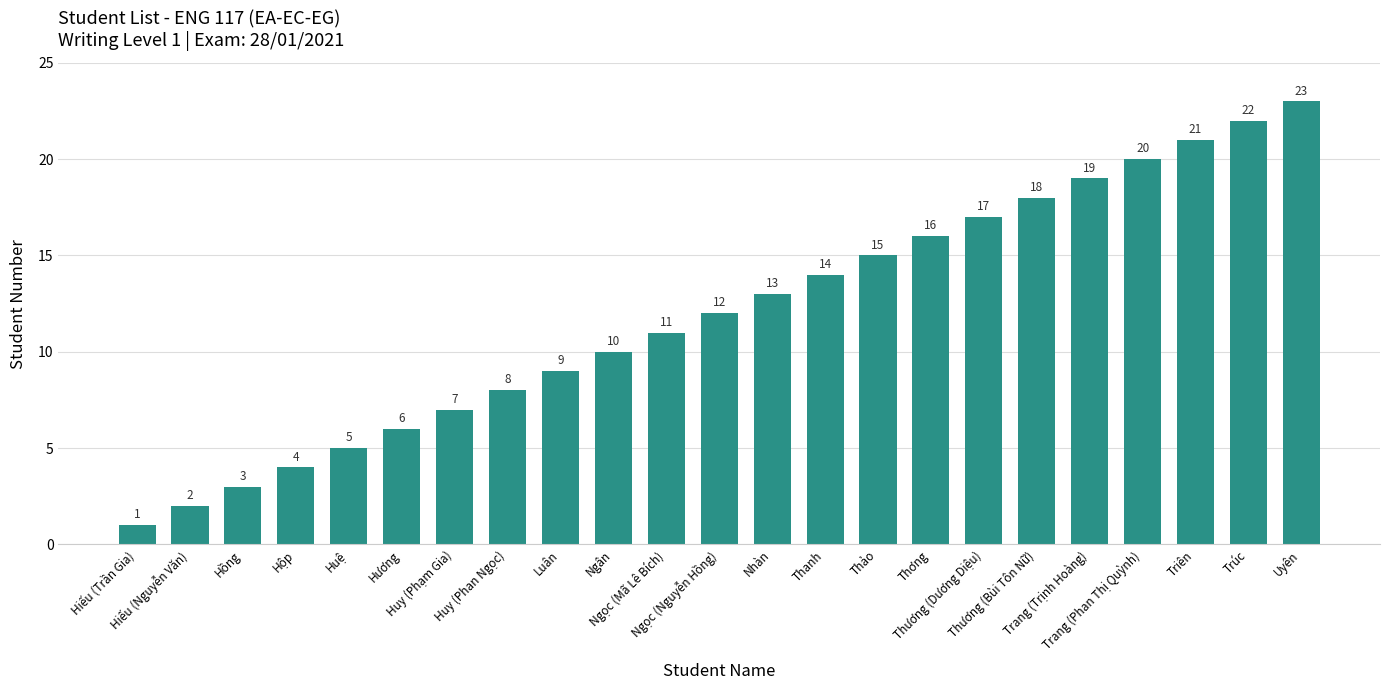

Reading right to left, what are all the values shown in this chart?

Uyên=23	Trúc=22	Triên=21	Trang (Phan Thị Quỳnh)=20	Trang (Trịnh Hoàng)=19	Thương (Bùi Tôn Nữ)=18	Thương (Dương Diệu)=17	Thơng=16	Thảo=15	Thanh=14	Nhàn=13	Ngọc (Nguyễn Hồng)=12	Ngọc (Mã Lê Bích)=11	Ngân=10	Luân=9	Huy (Phan Ngọc)=8	Huy (Phạm Gia)=7	Hương=6	Huệ=5	Hộp=4	Hồng=3	Hiếu (Nguyễn Văn)=2	Hiếu (Trần Gia)=1